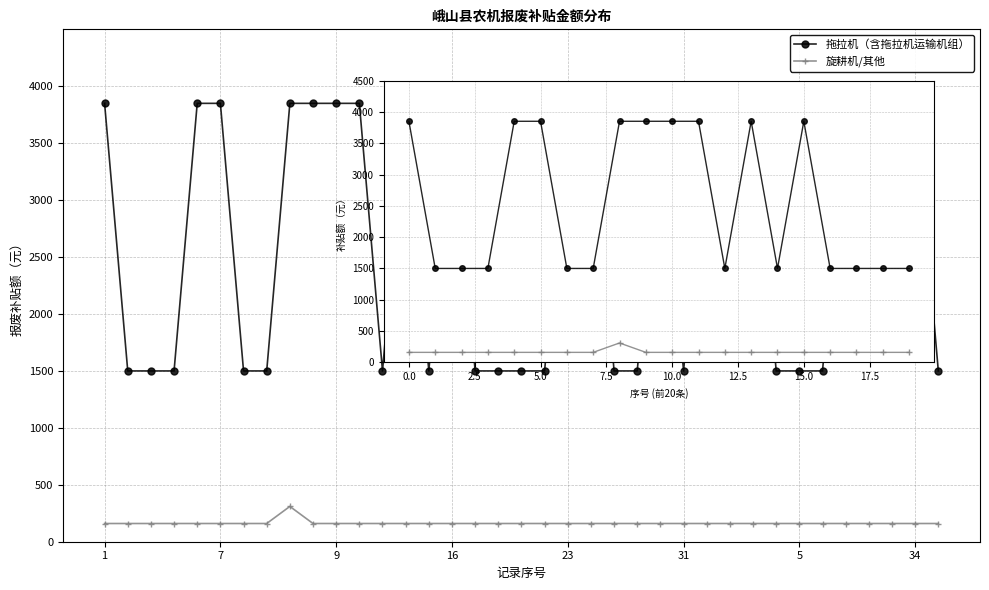

How many lines are shown in the chart?

2